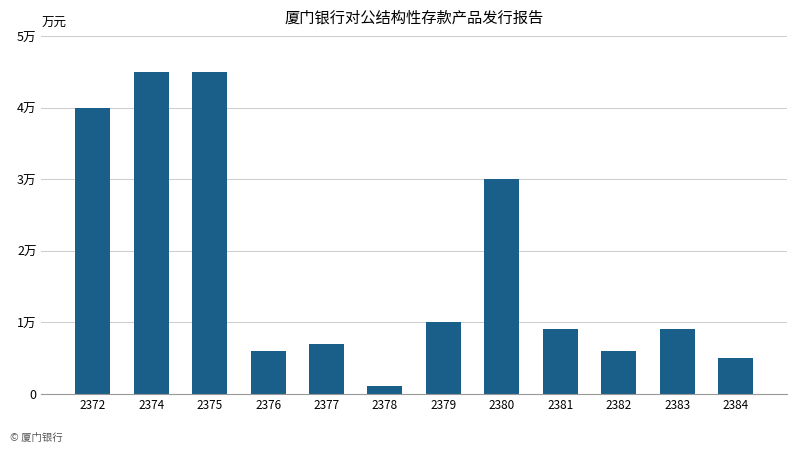

Reading right to left, extract all data points from this chart.

5000	9000	6000	9000	30000	10000	1120	7000	6000	45000	45000	40000